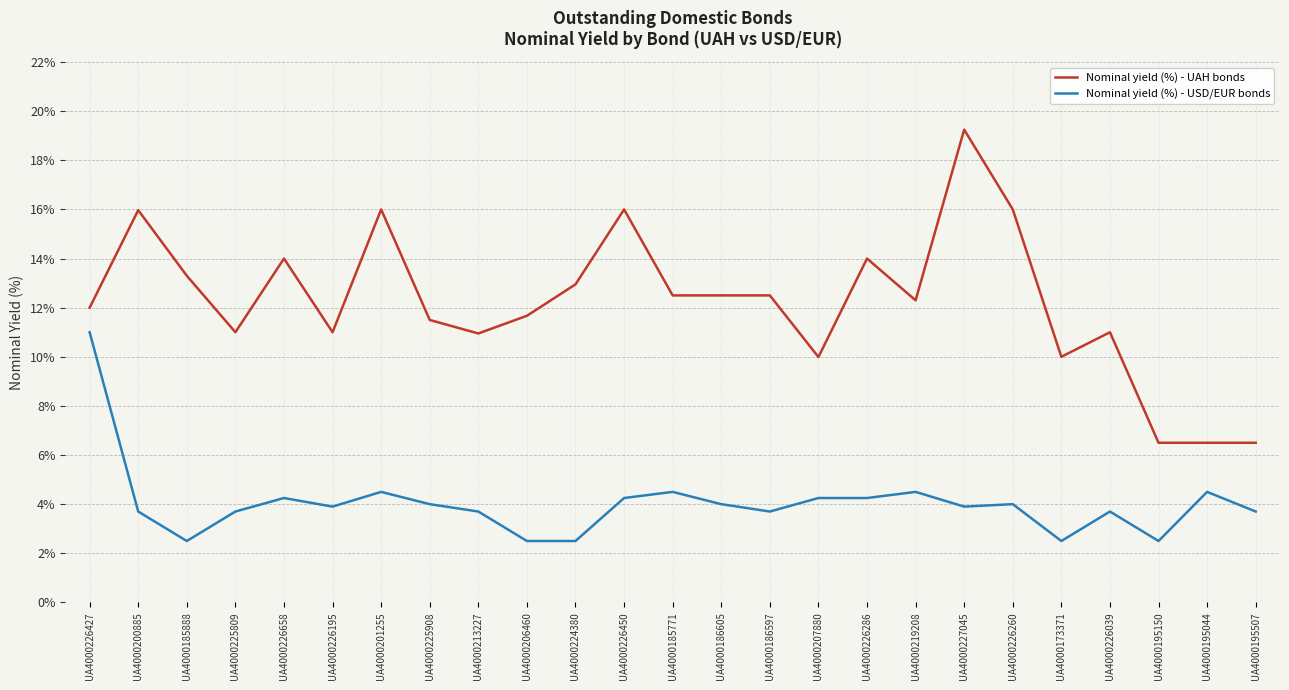

Which series changed the most between UA4000226427 and UA4000195044?

Nominal yield (%) - USD/EUR bonds